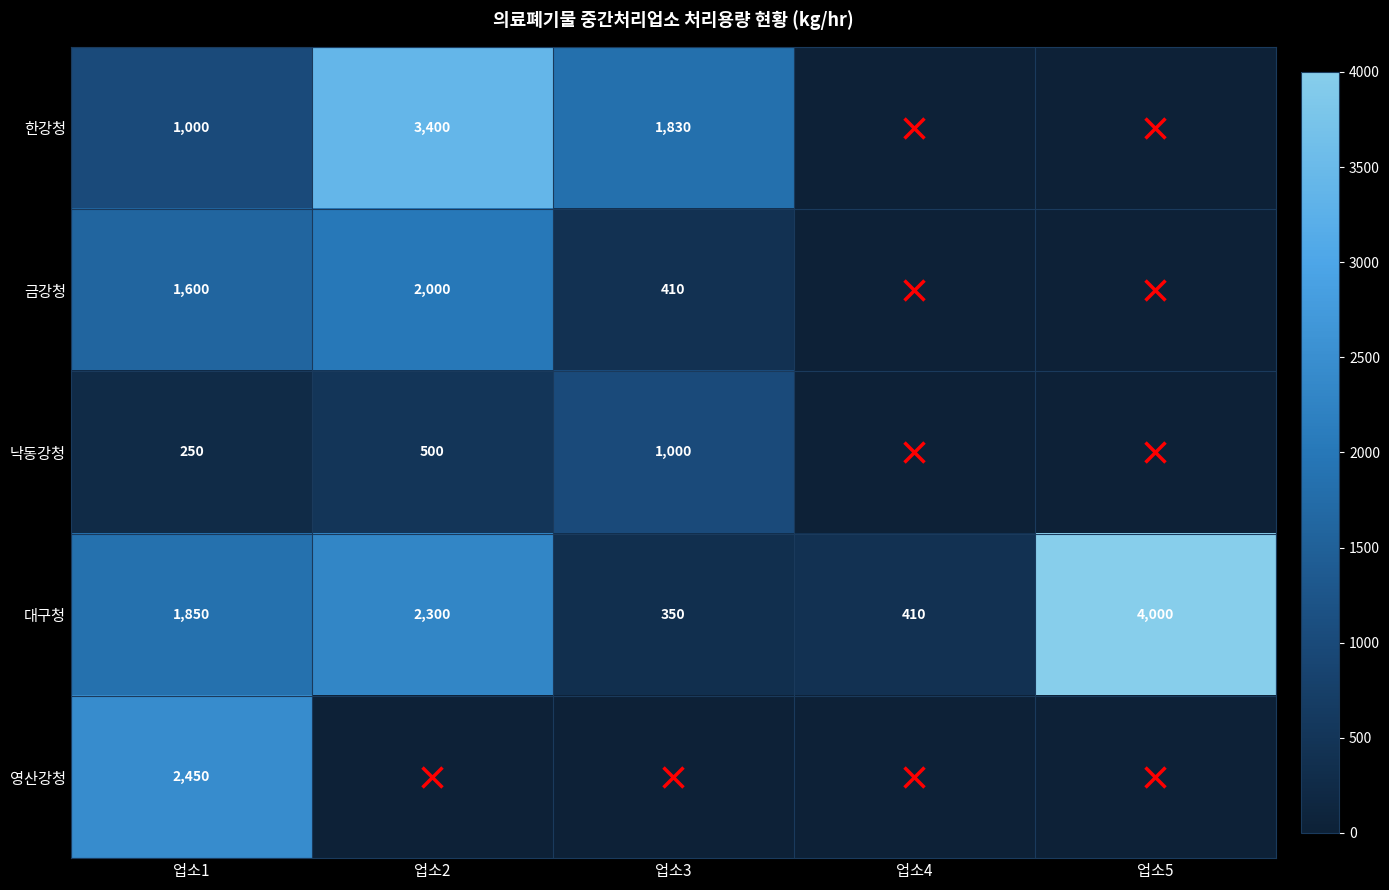

What is the total value across all series at 업소5?

4000